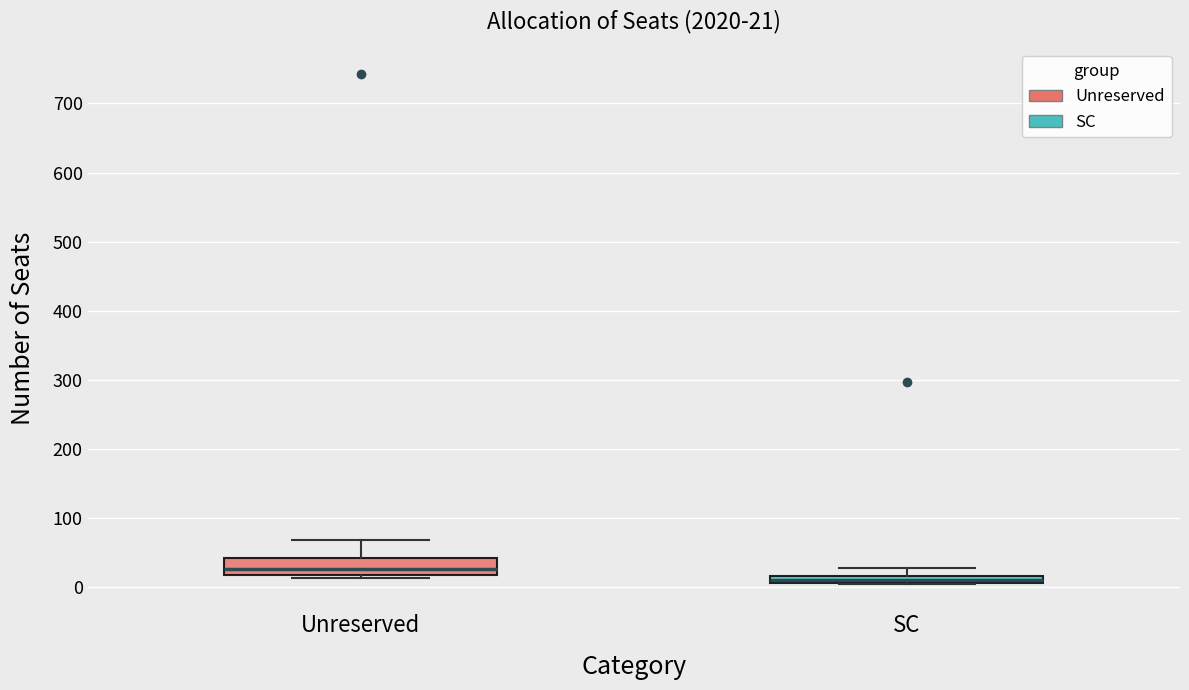

Which box is the tallest, from its lower edge to its upper edge?

Unreserved